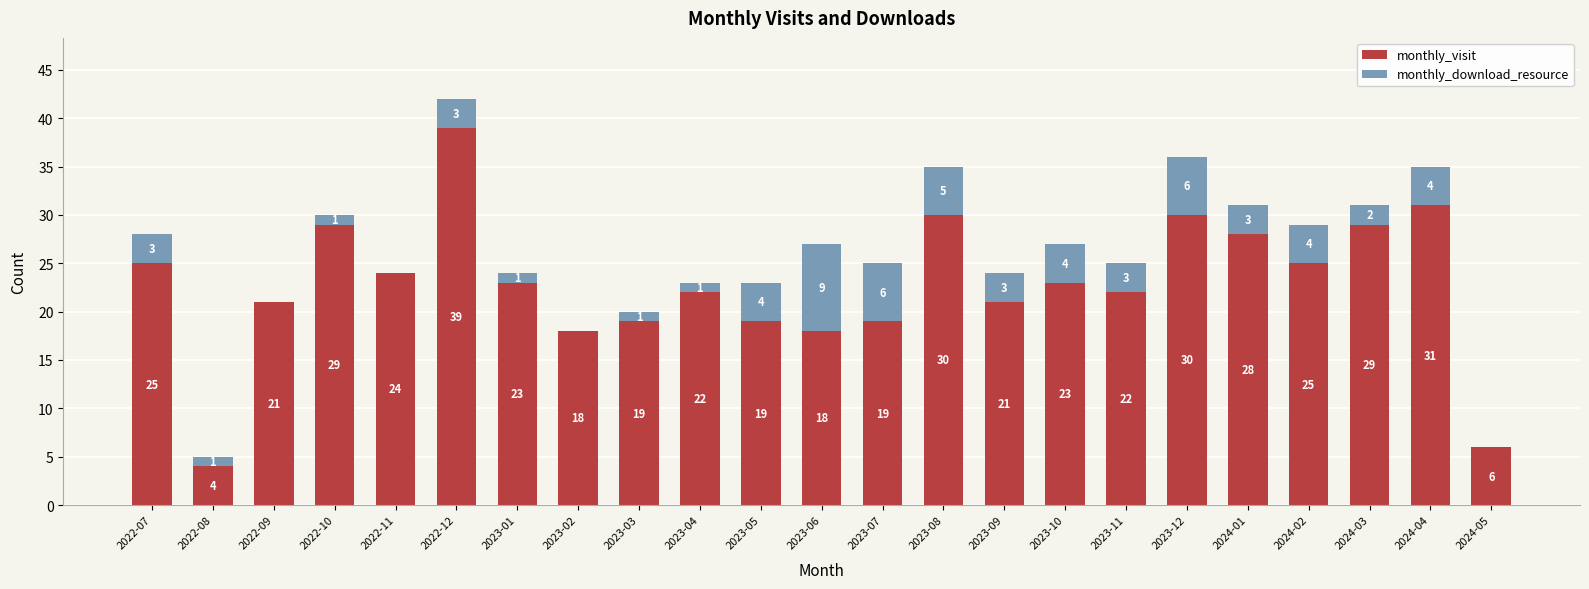

What is the sum of all monthly_visit values?

525